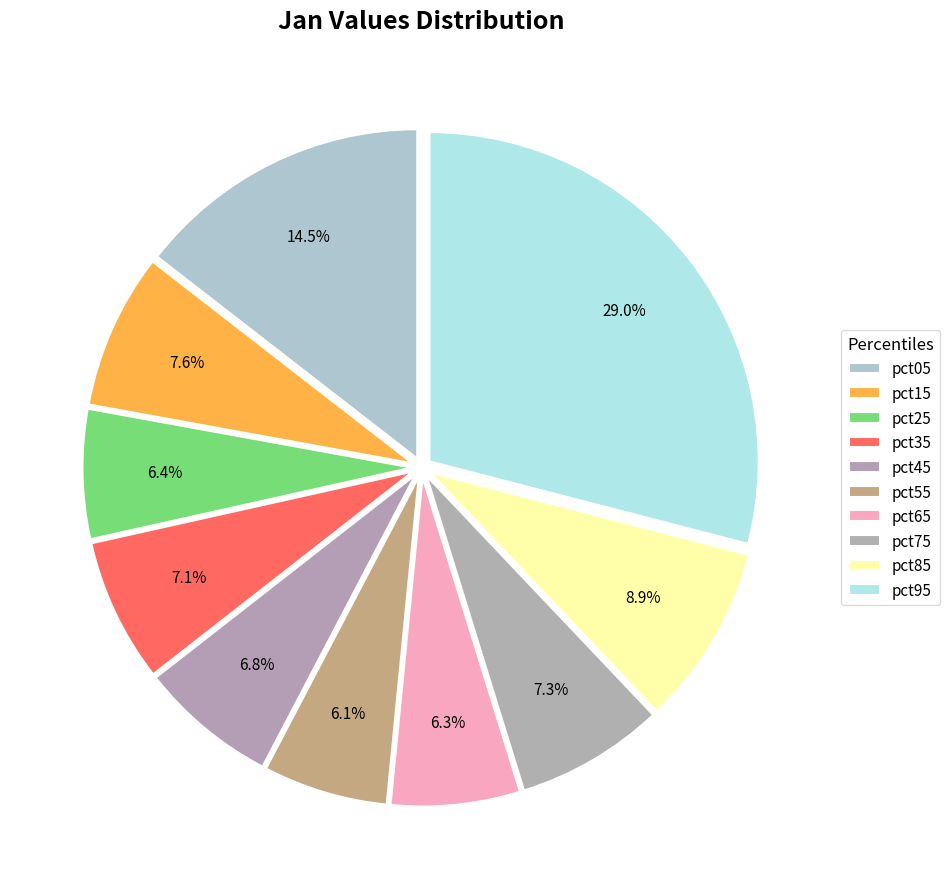

How many slices are in this pie chart?

10